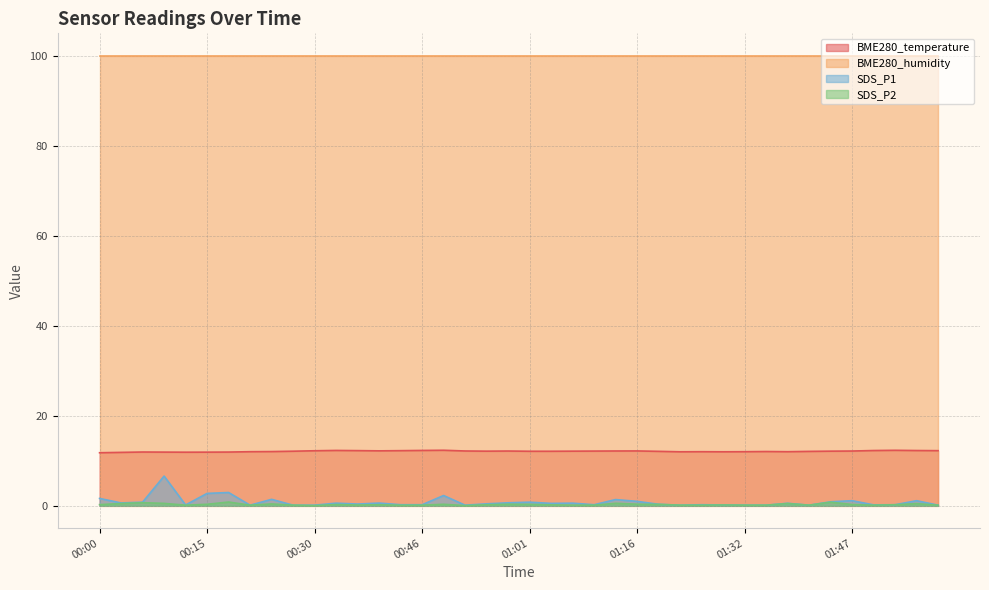

The value of BME280_temperature at 00:46 is 19.4. True or false?

False